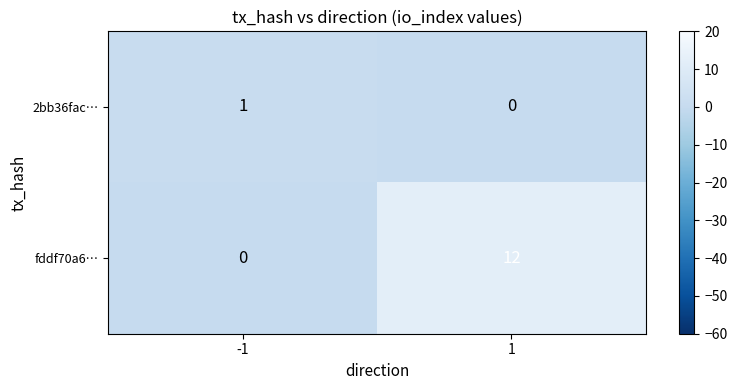

How many values in the 2bb36fac… series are below 1?

1